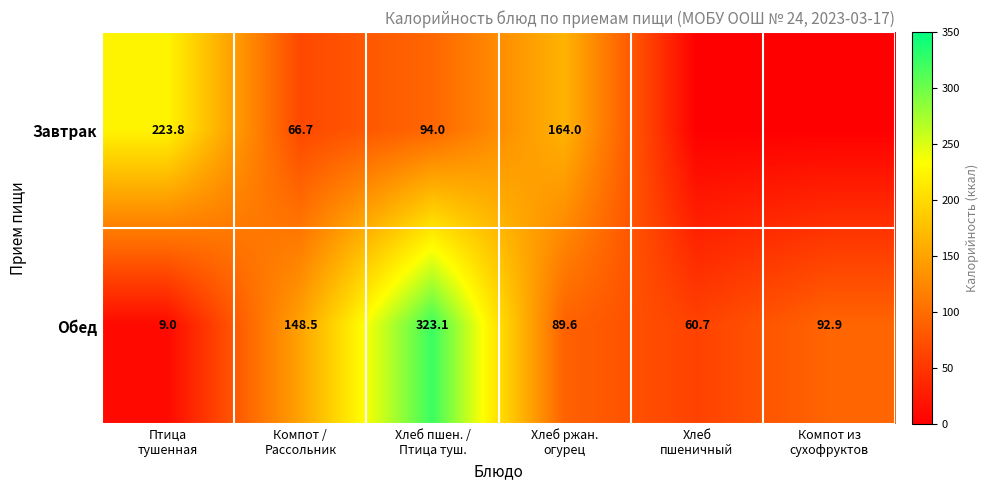

Rank the series at Компот /
Рассольник from lowest to highest value.

Завтрак, Обед